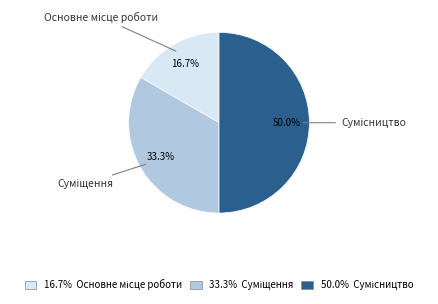

Count the number of slices in the pie.

3